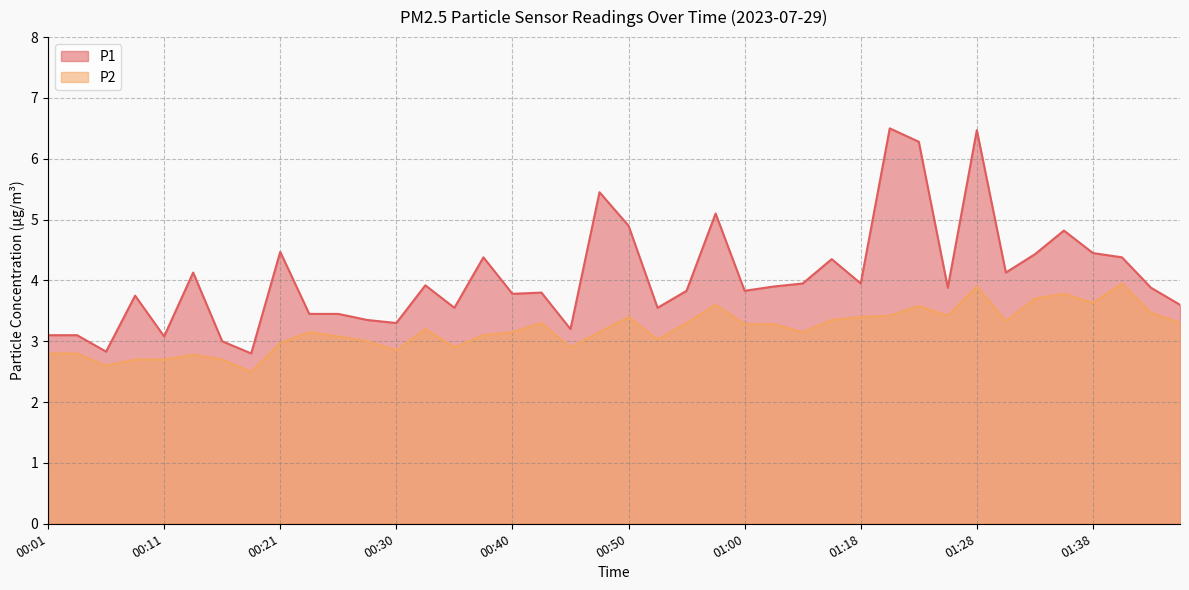

Which series has the largest total across all categories?

P1